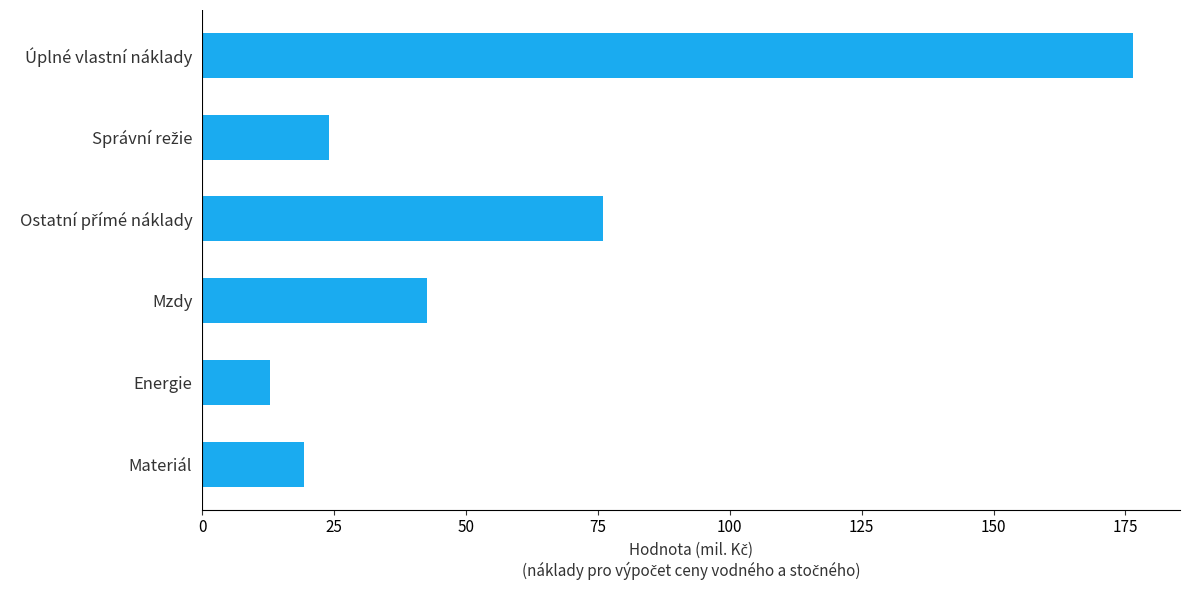

Count the number of values greater than 42.

3